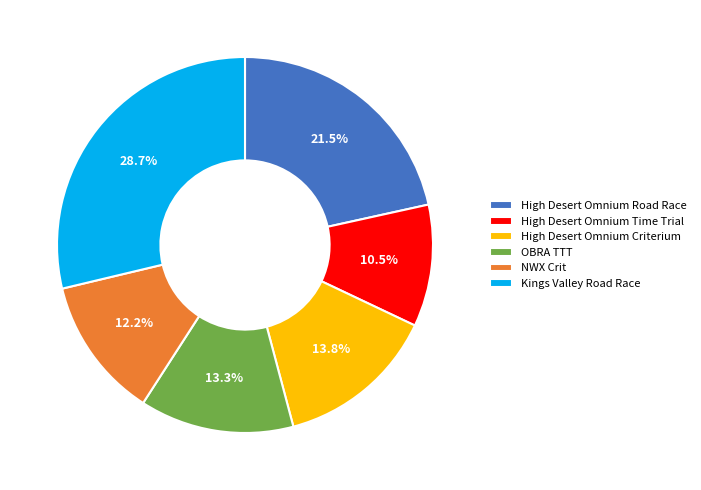

Which slice is the largest?

Kings Valley Road Race